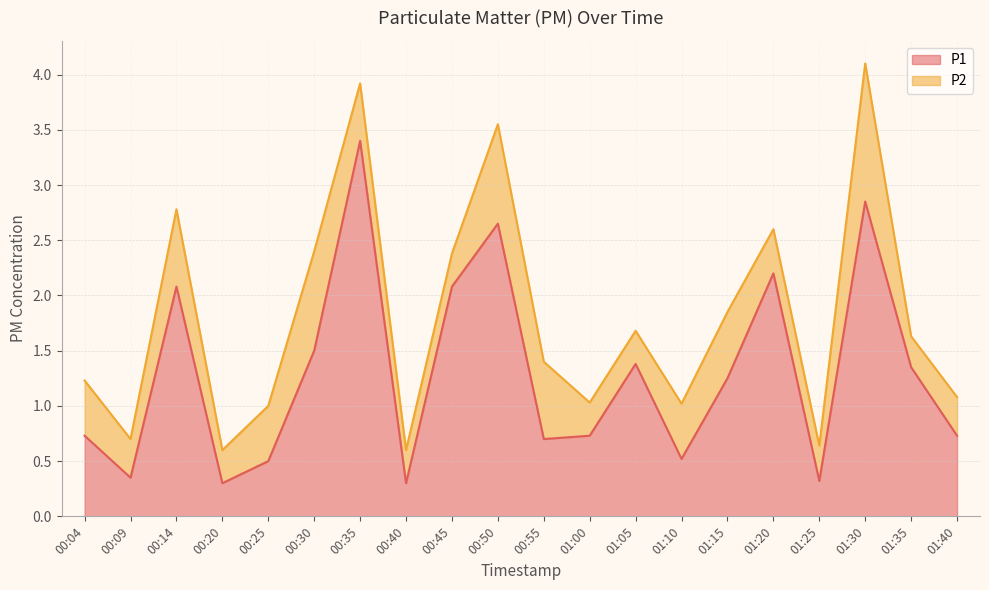

Which has a higher value, 00:45 or 00:14?

00:45